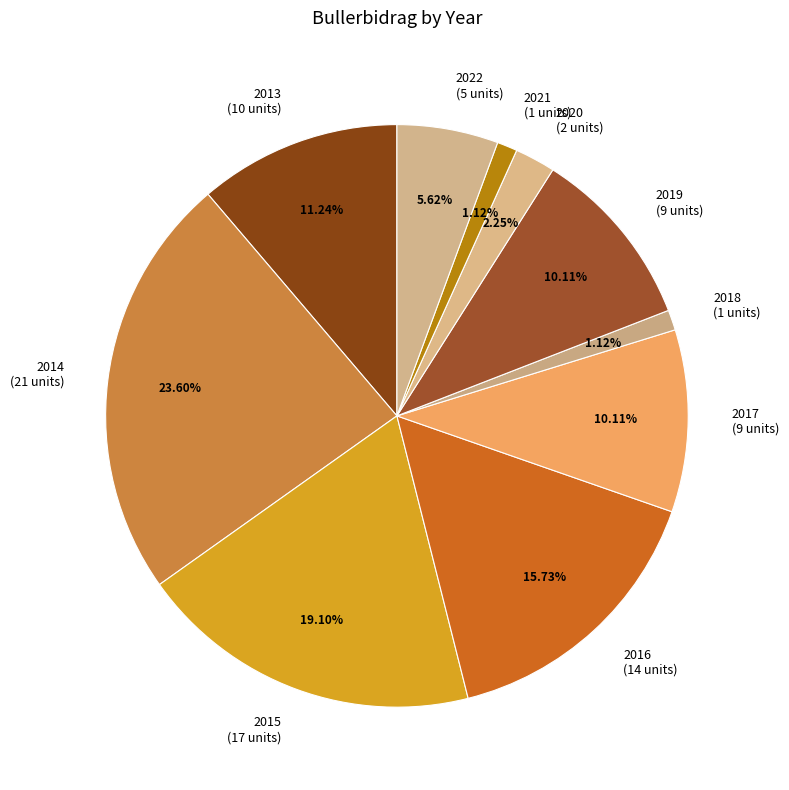

What is the ratio of the value at 2020 to the value at 2013?

0.2